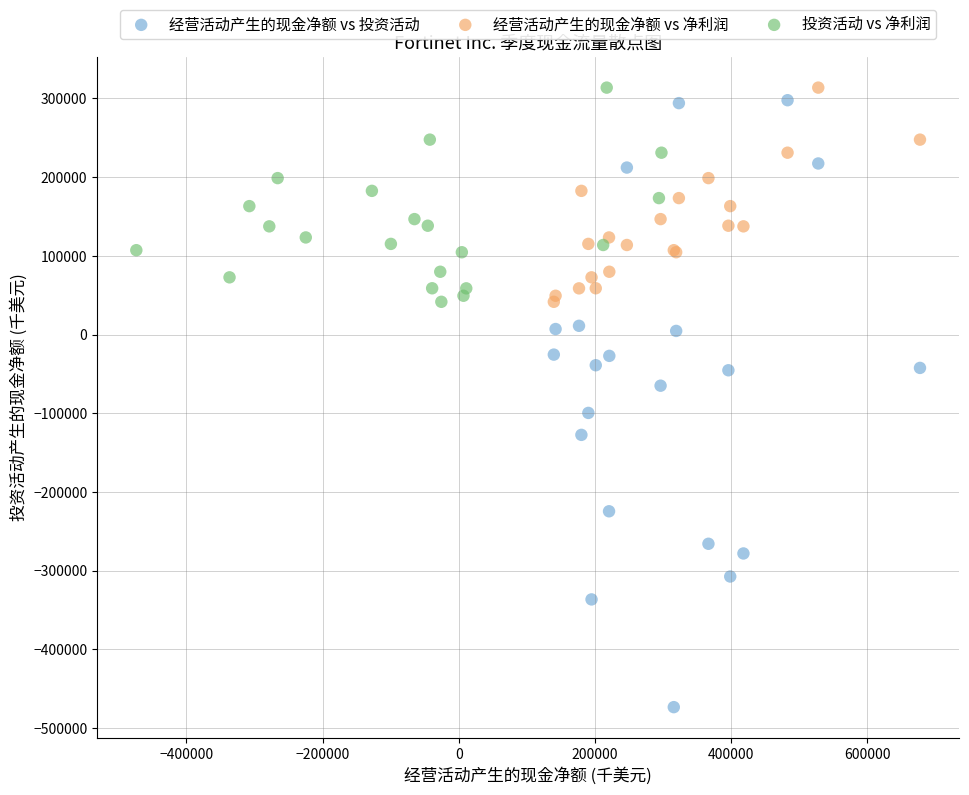

What are all the series names shown in the legend?

经营活动产生的现金净额 vs 投资活动, 经营活动产生的现金净额 vs 净利润, 投资活动 vs 净利润